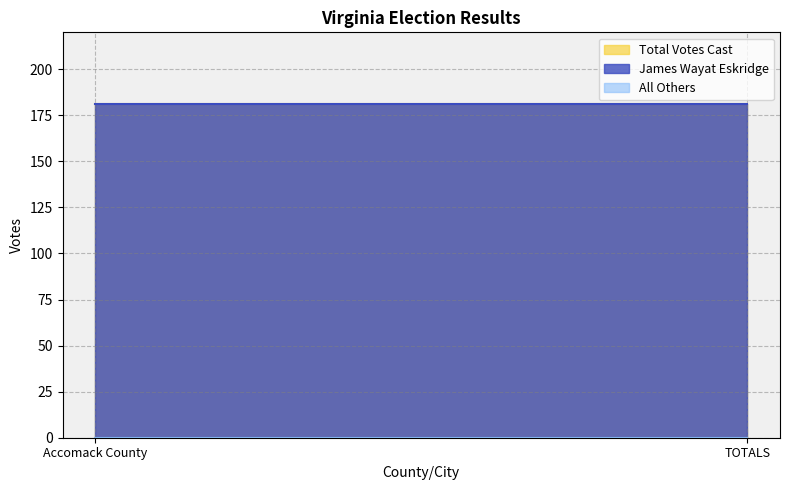

What is the difference between the highest and lowest values at Accomack County?

181